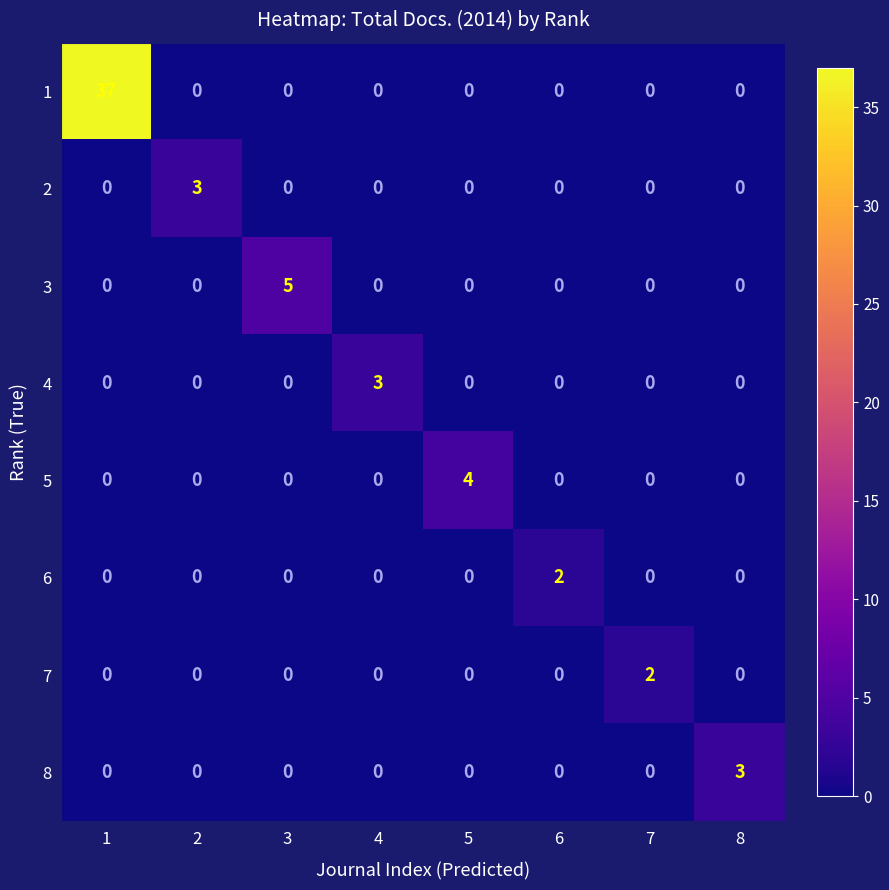

The value of 5 at 2 is 2. True or false?

False